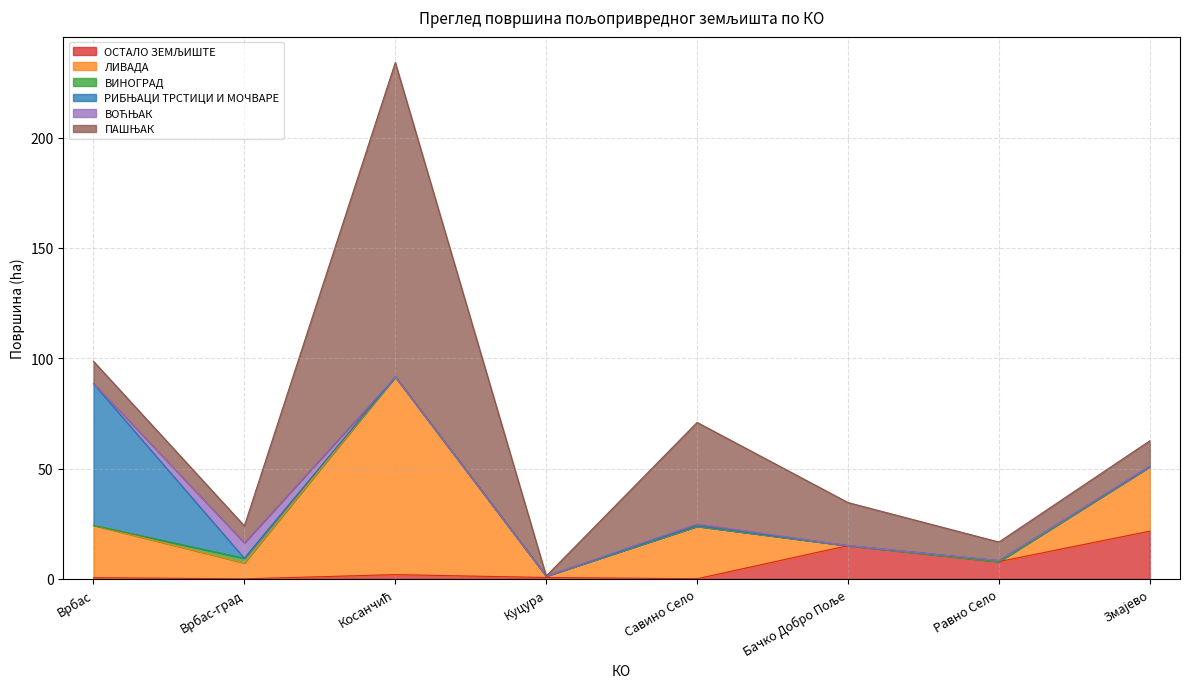

List the series in order of their peak value, lowest first.

ВИНОГРАД, ВОЋЊАК, ОСТАЛО ЗЕМЉИШТЕ, РИБЊАЦИ ТРСТИЦИ И МОЧВАРЕ, ЛИВАДА, ПАШЊАК